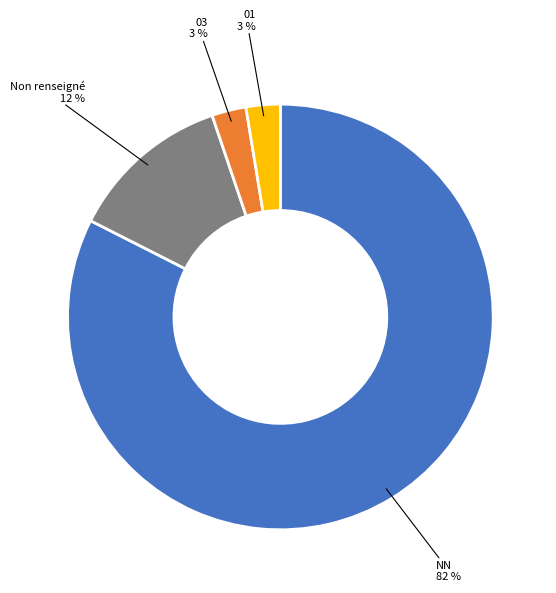

How many segments does this pie chart have?

4